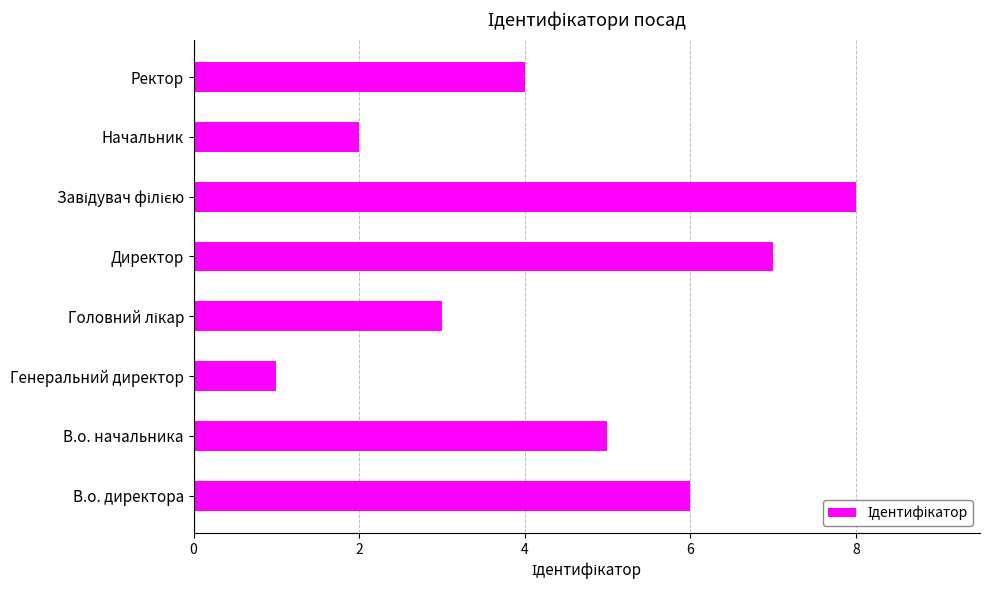

What is the difference between the values at Генеральний директор and Ректор?

3